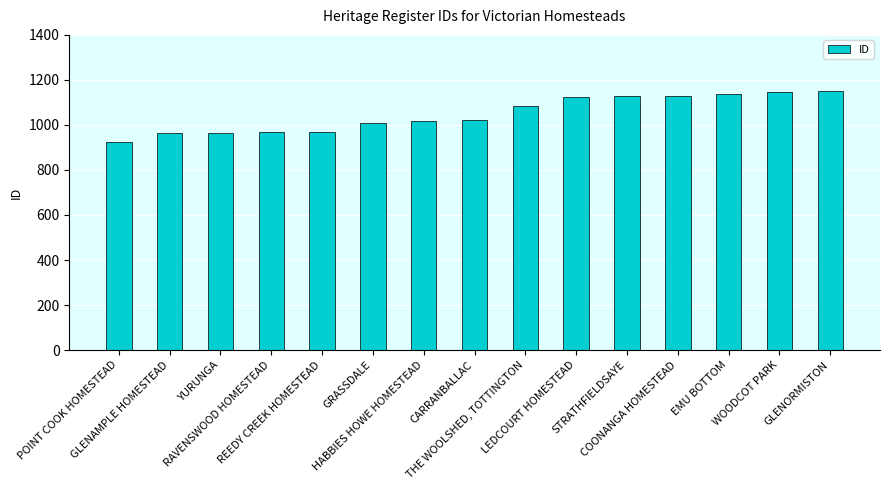

Are the bars horizontal?

No